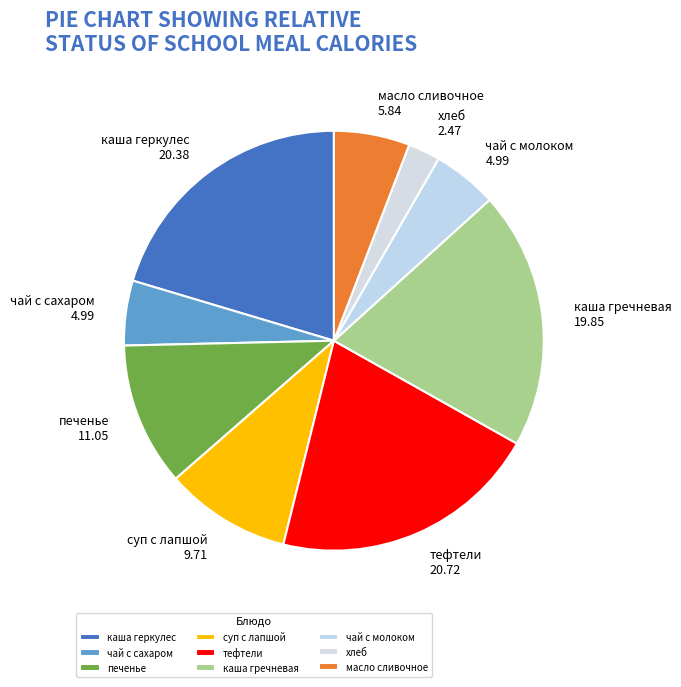

The тефтели slice represents 14% of the pie. True or false?

False